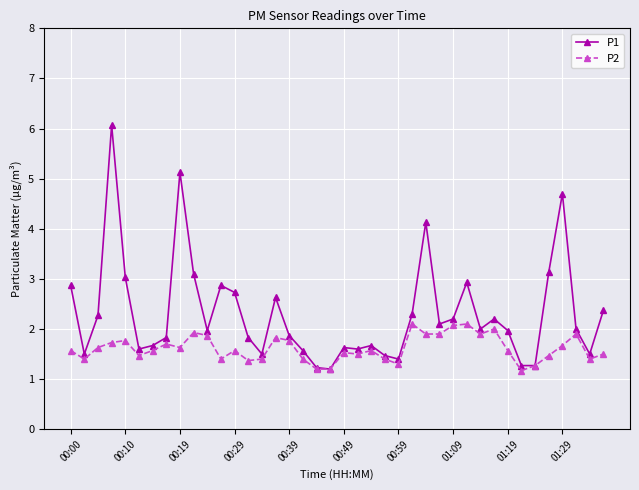

Which series has the widest spread of values?

P1